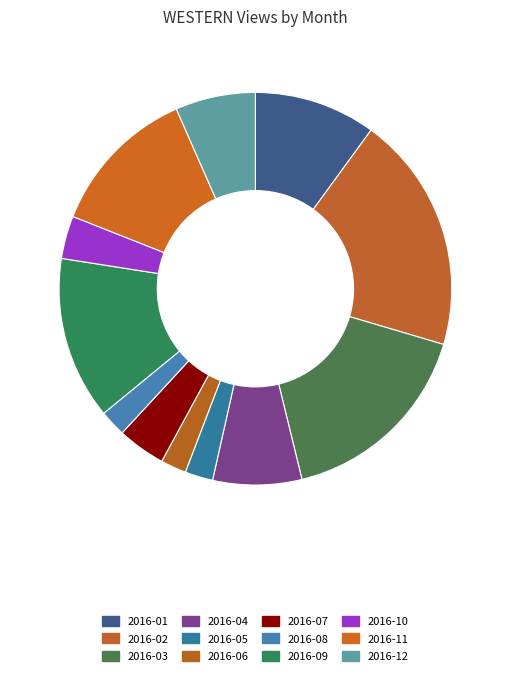

How many segments does this pie chart have?

12